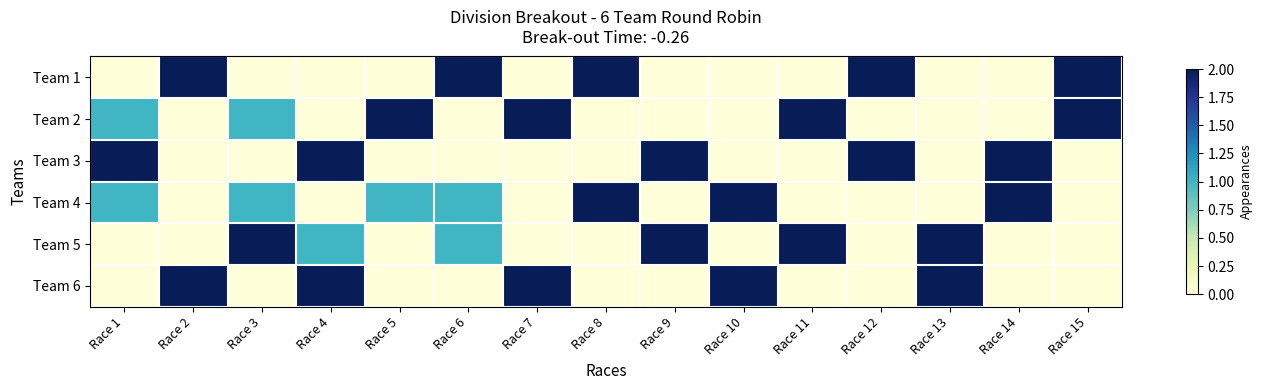

Rank the series by their maximum value, from highest to lowest.

Team 1, Team 2, Team 3, Team 4, Team 5, Team 6